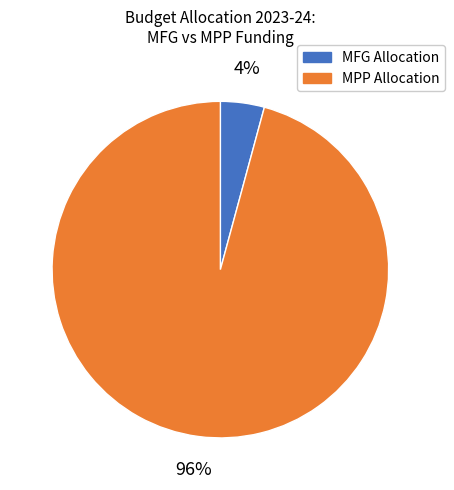

To the nearest percent, what percentage of the pie is MPP Allocation?

96%